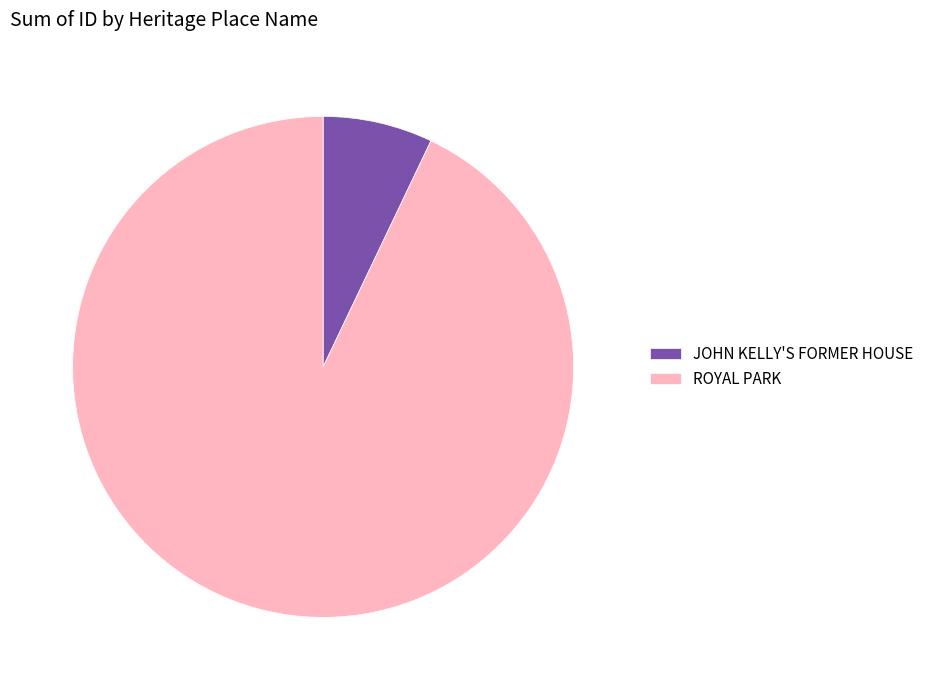

Approximately how many times larger is the value at JOHN KELLY'S FORMER HOUSE compared to ROYAL PARK?

0.1